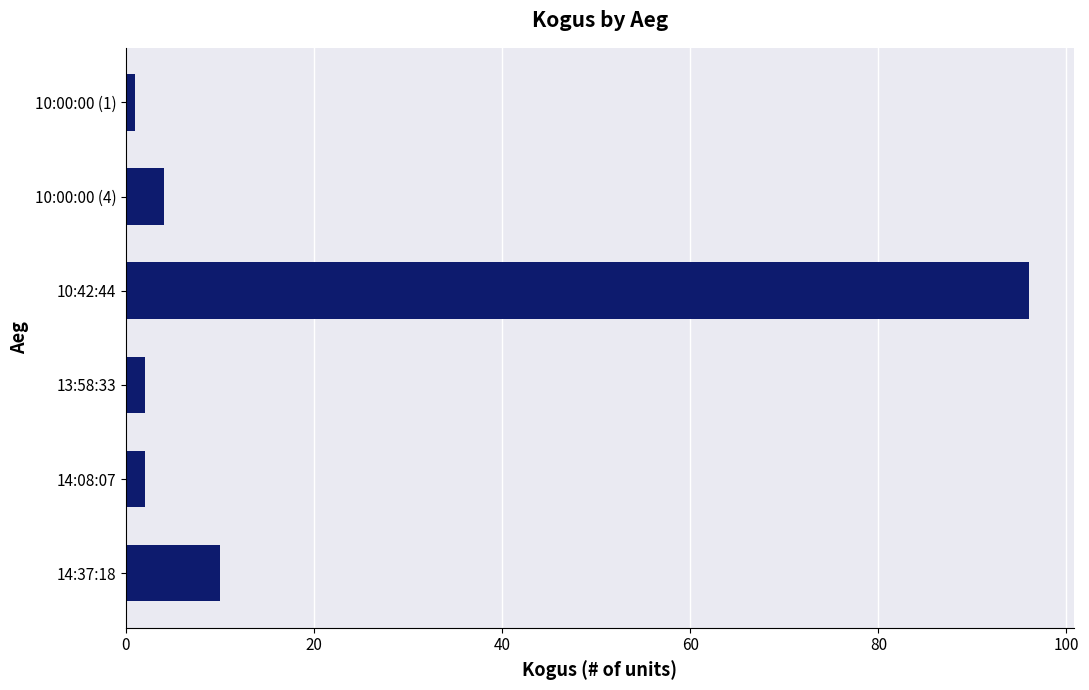

What is the difference between the maximum and minimum values?

95